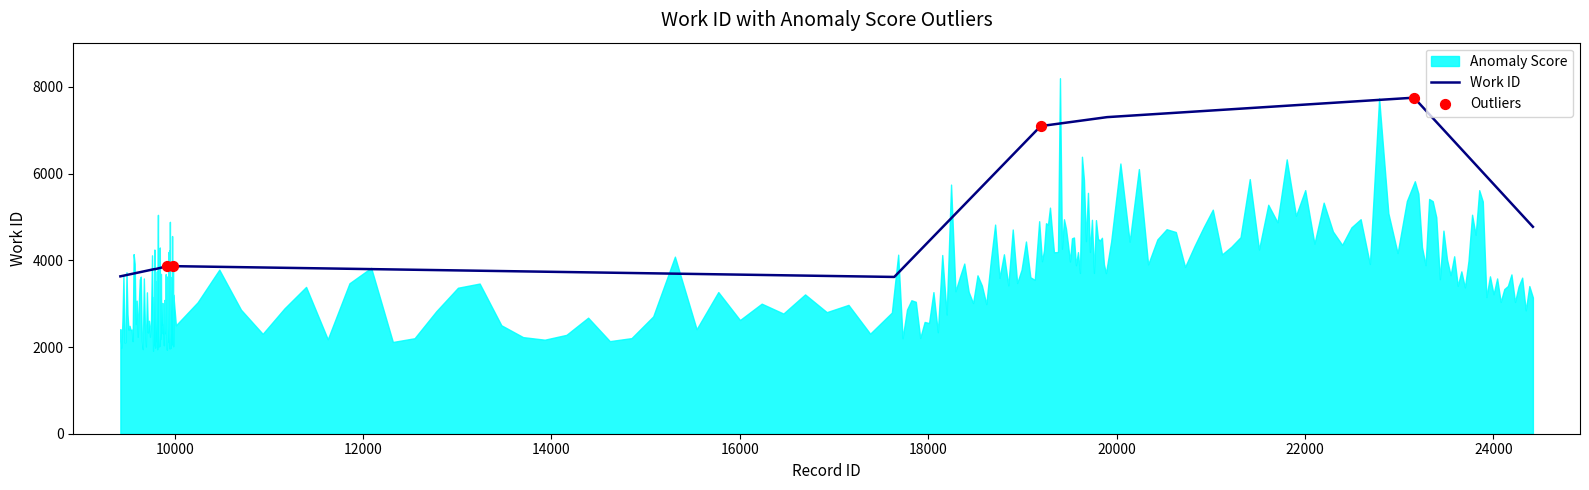

What is the change in value from 9784 to 19194?

+3300